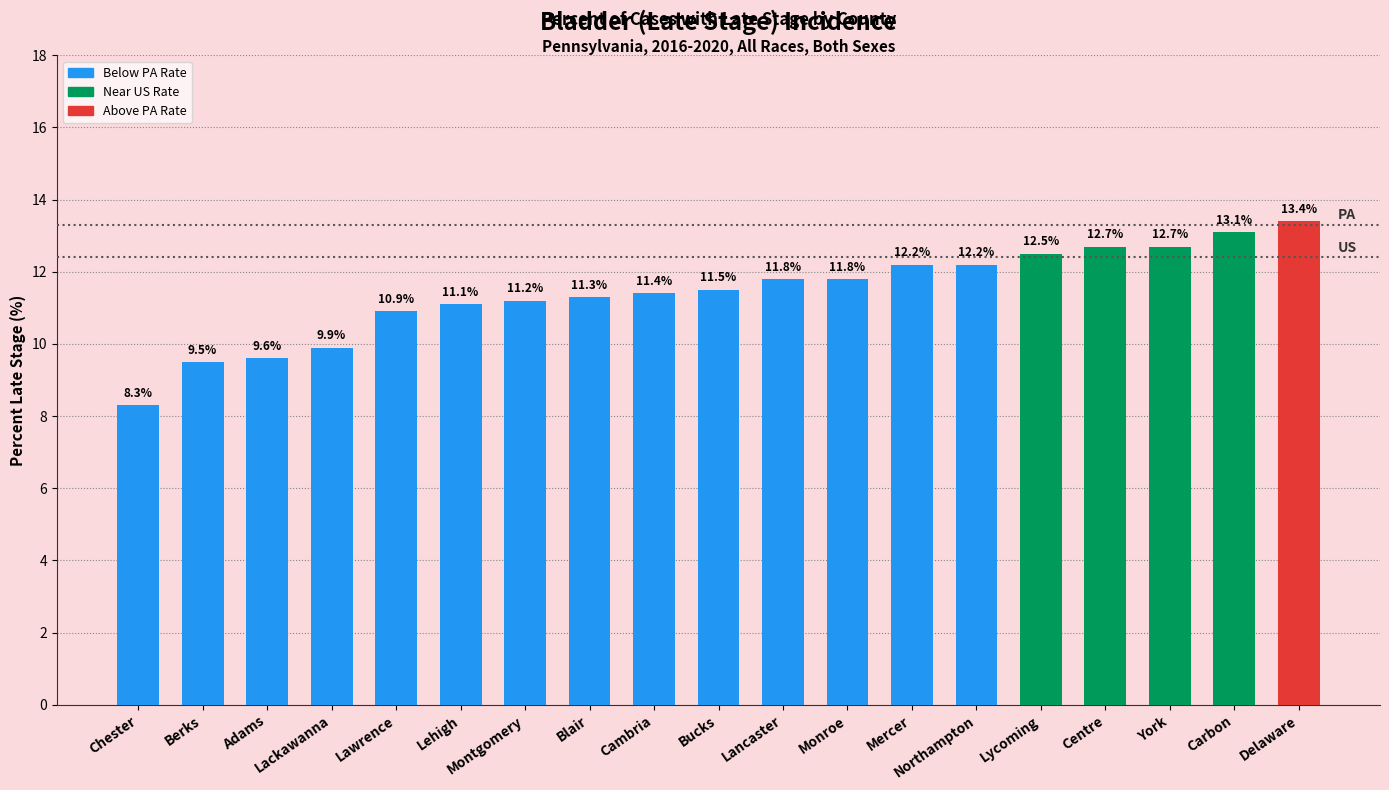

How many bars are there in total?

19